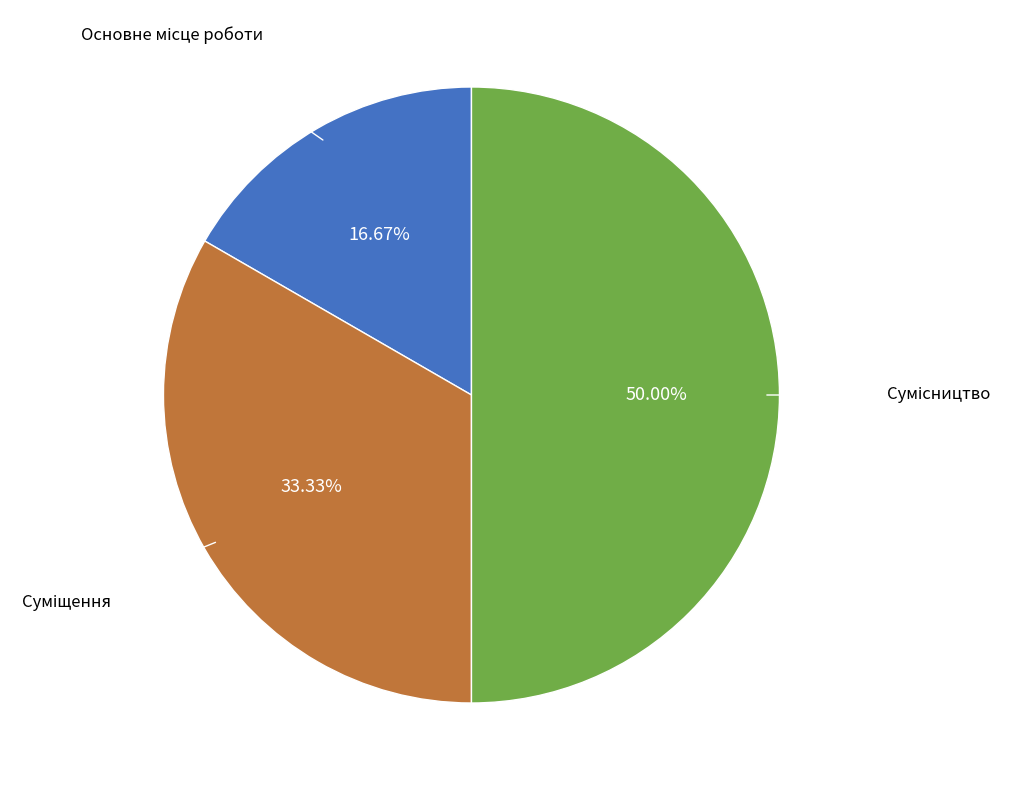

Is there any slice that represents more than half of the pie?

No